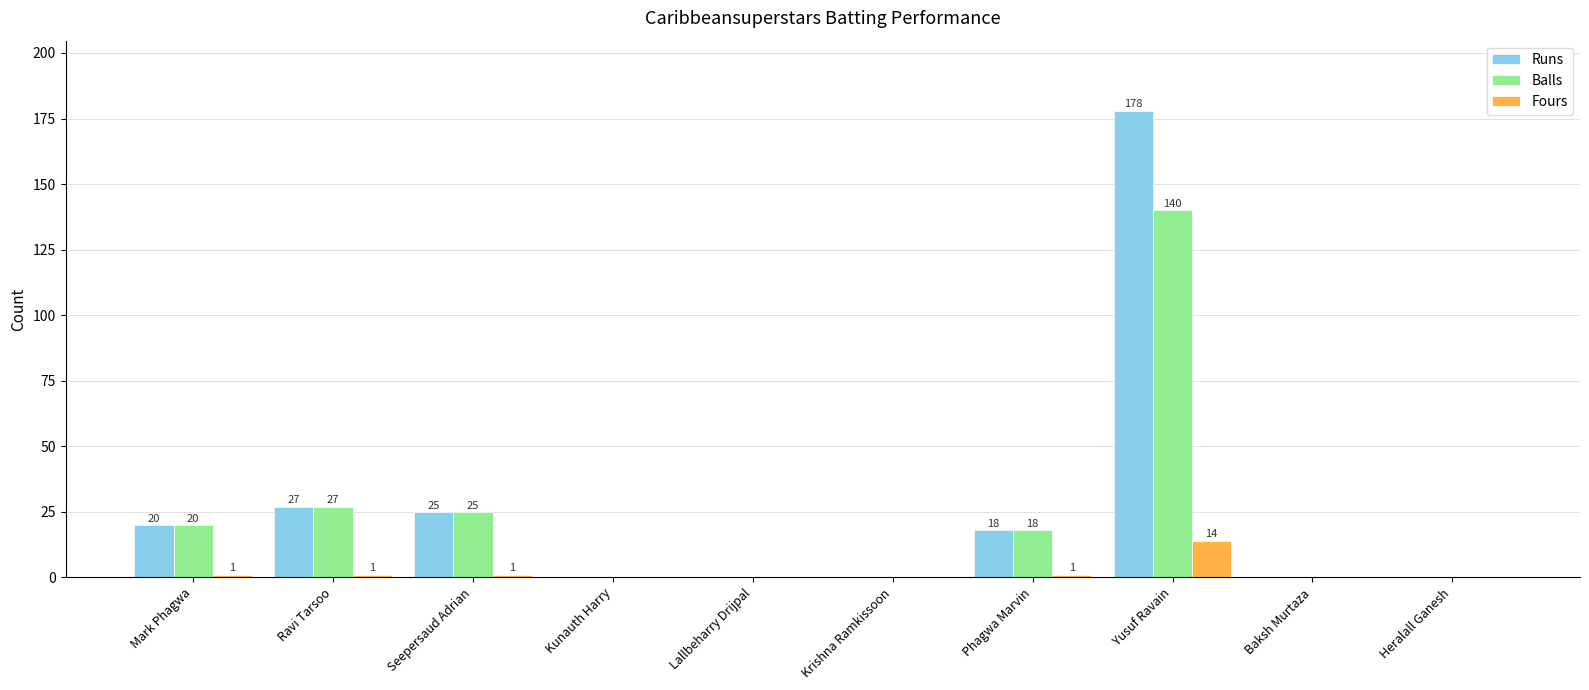

What is the difference between the Balls values at Kunauth Harry and Phagwa Marvin?

18